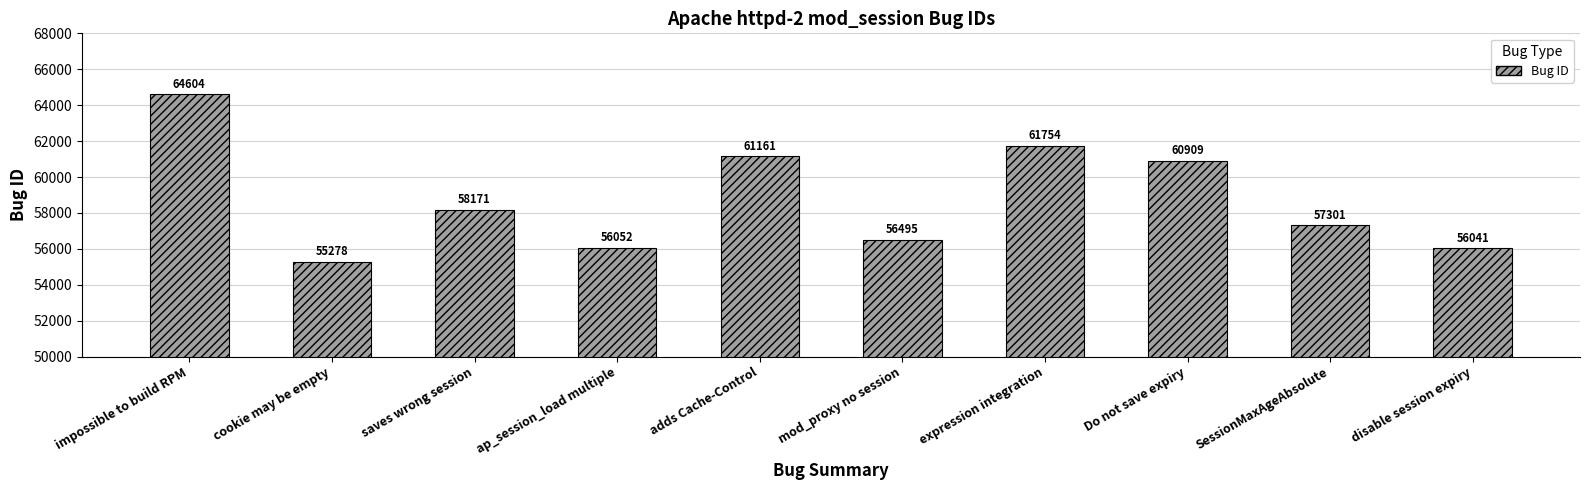

What is the label of the 7th bar from the left?

expression integration